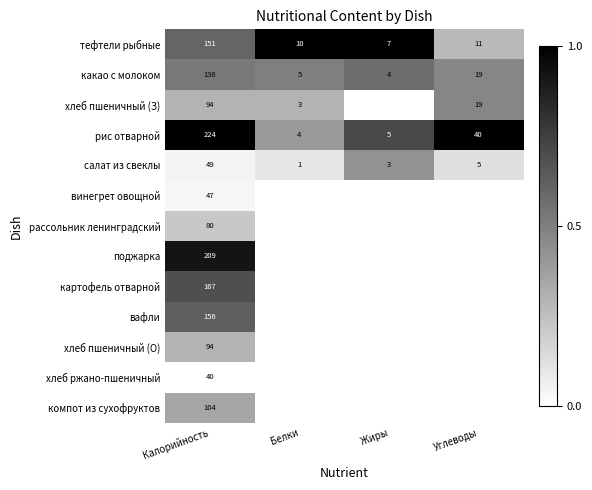

At how many categories does at least one series exceed 0?

4